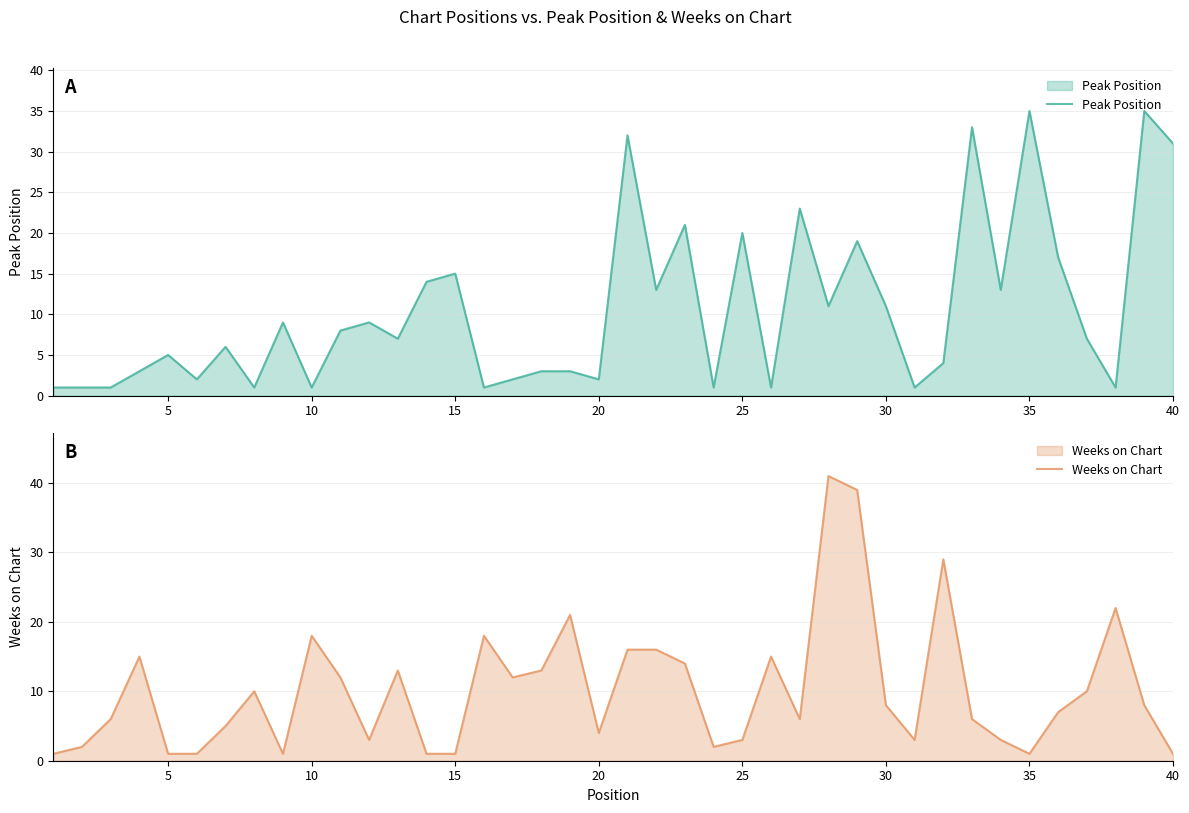

True or false: Weeks on Chart and Peak Position cross at least once.

True